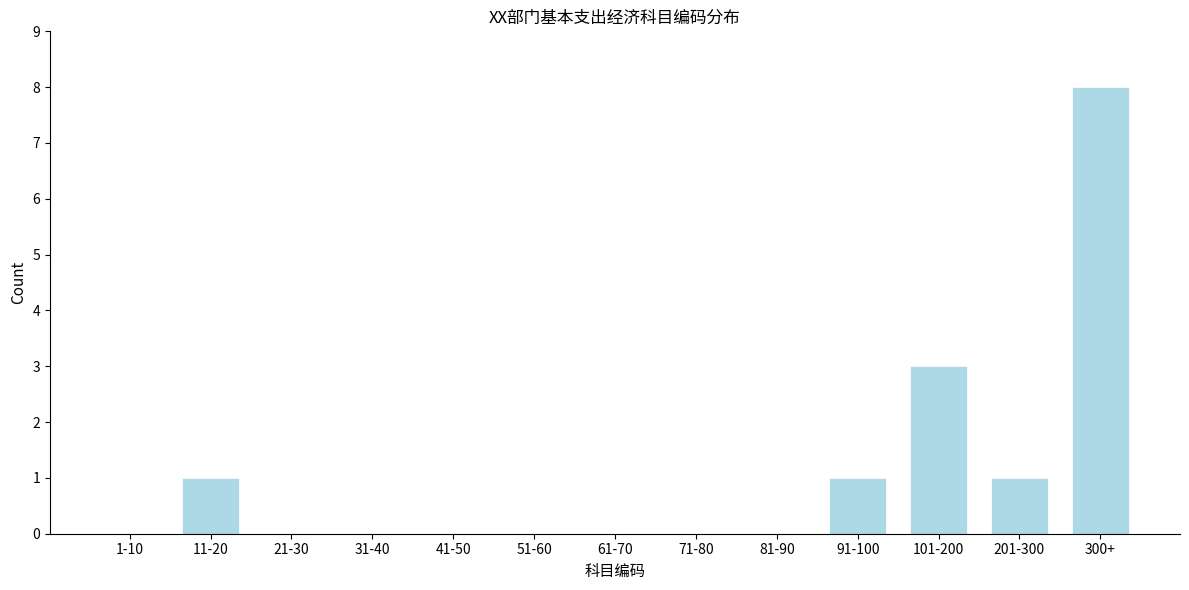

Reading left to right, what are all the values shown in this chart?

1-10=0	11-20=1	21-30=0	31-40=0	41-50=0	51-60=0	61-70=0	71-80=0	81-90=0	91-100=1	101-200=3	201-300=1	300+=8